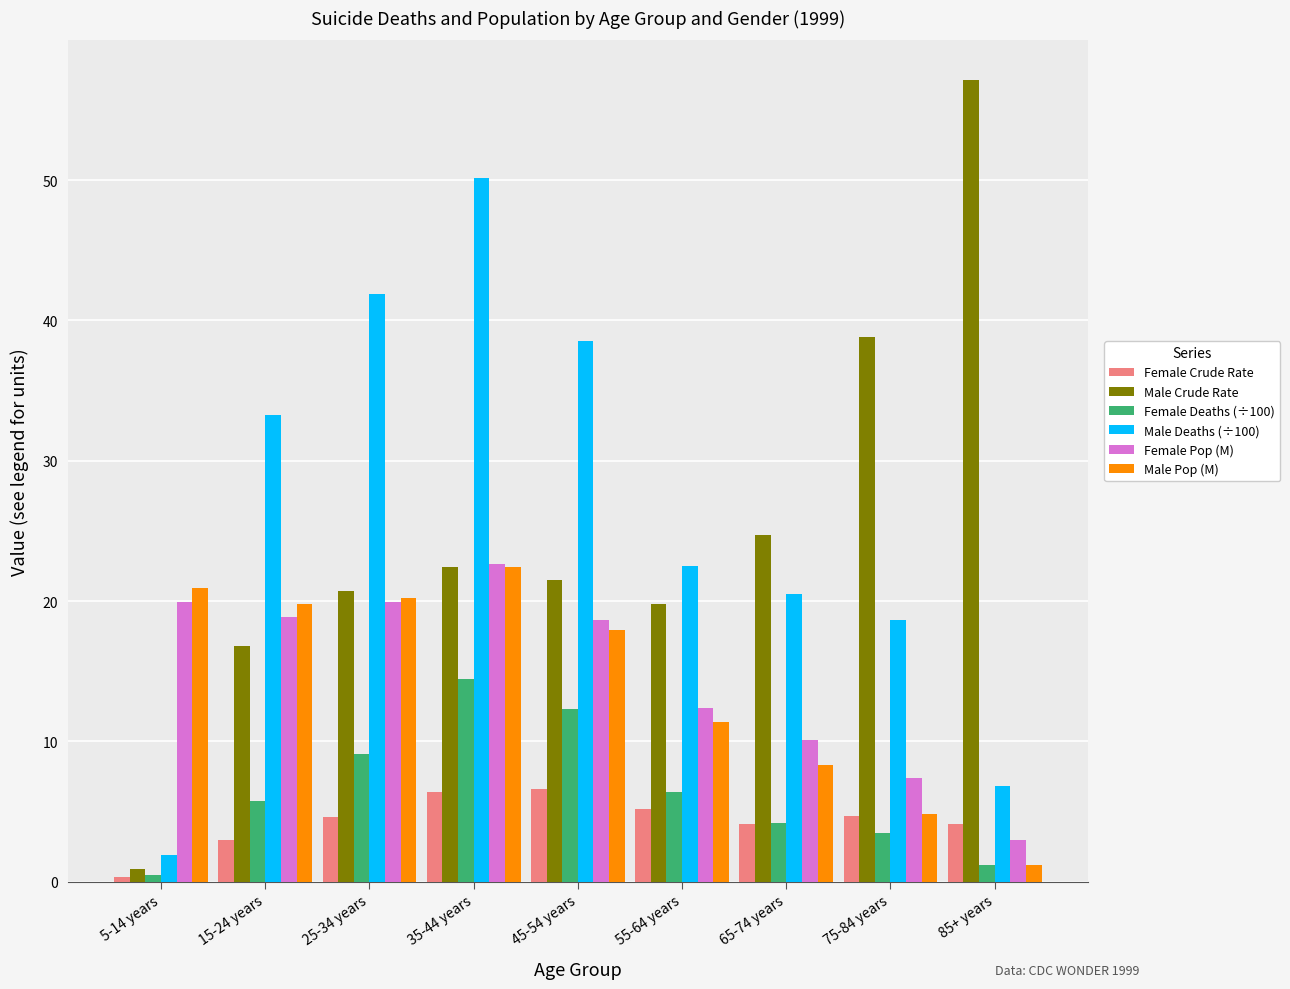

At how many categories does at least one series exceed 10?

9